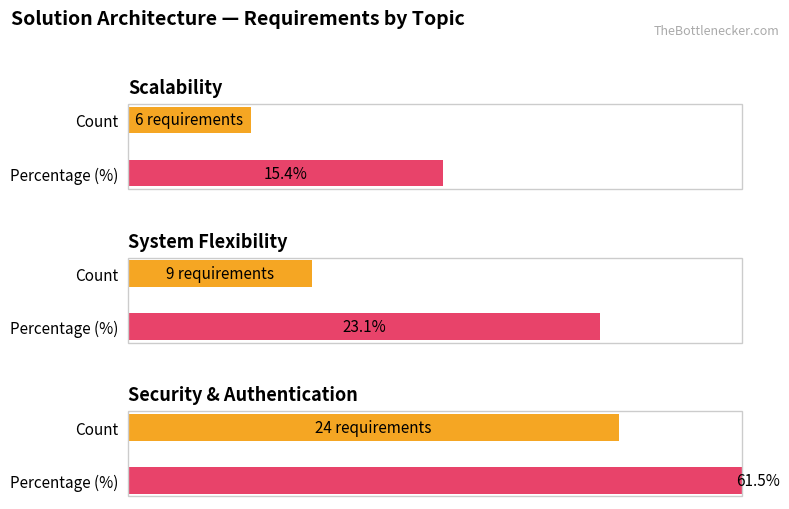

At which category is the sum across all series the highest?

Security & Authentication